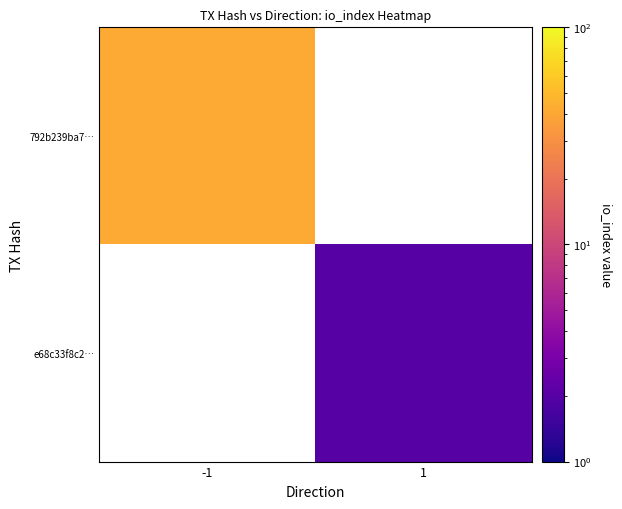

Which series has the widest spread of values?

792b239ba7…